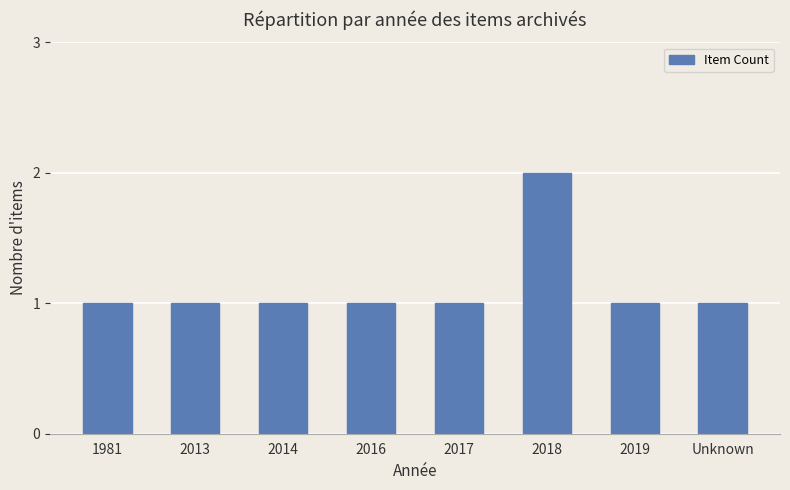

What is the value of the 7th bar from the left?

1